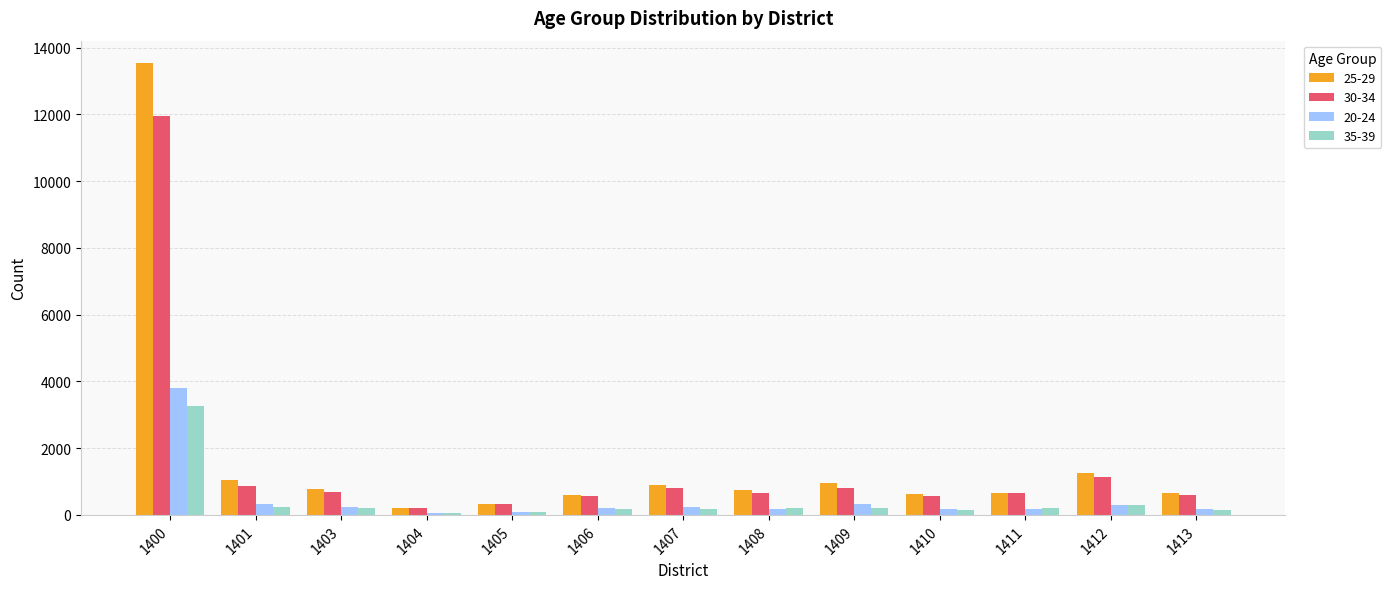

Where does the 30-34 series first go above 673?

1400